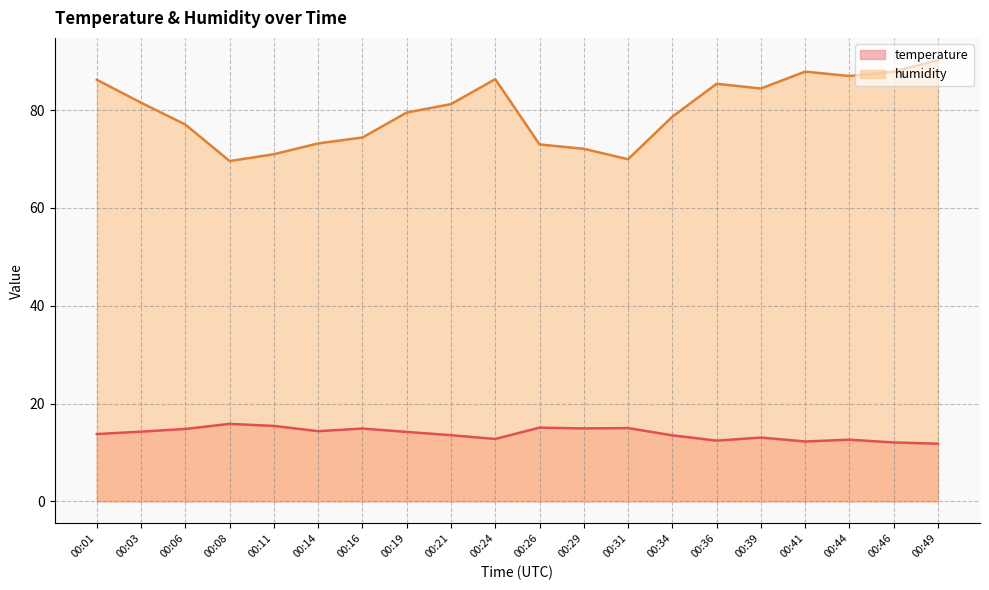

What are all the series names shown in the legend?

temperature, humidity